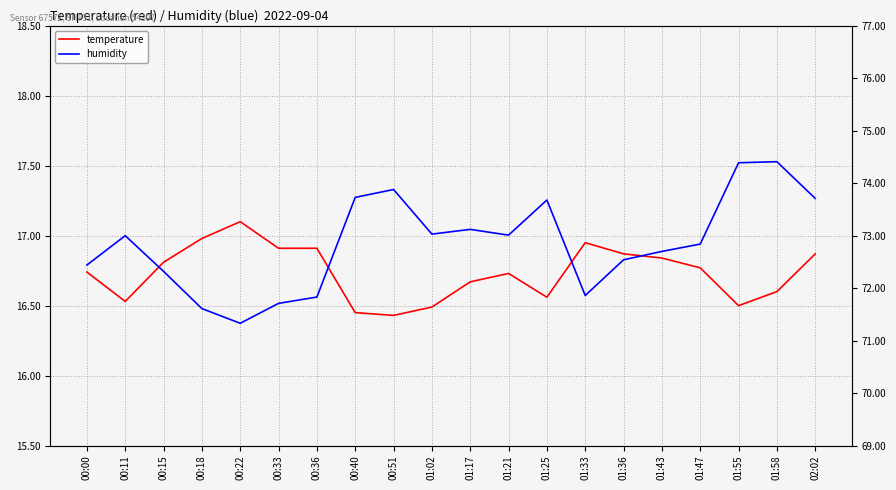

True or false: humidity and temperature intersect in this chart.

False